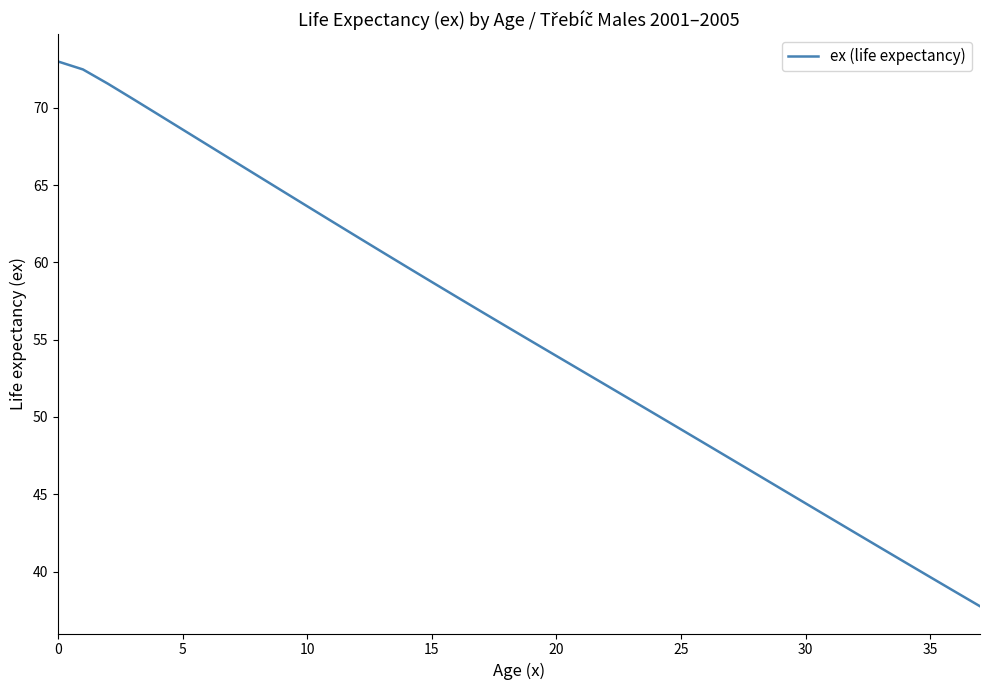

What is the difference between the maximum and minimum values?

35.2